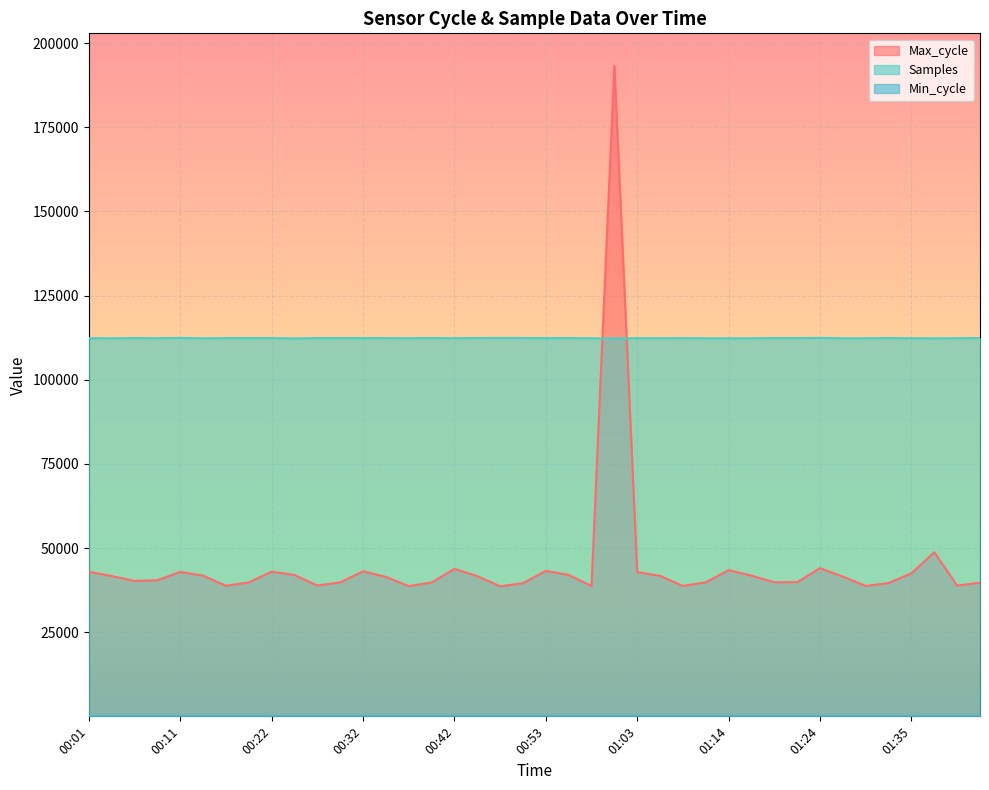

How many data points in Max_cycle are above 41493?

19